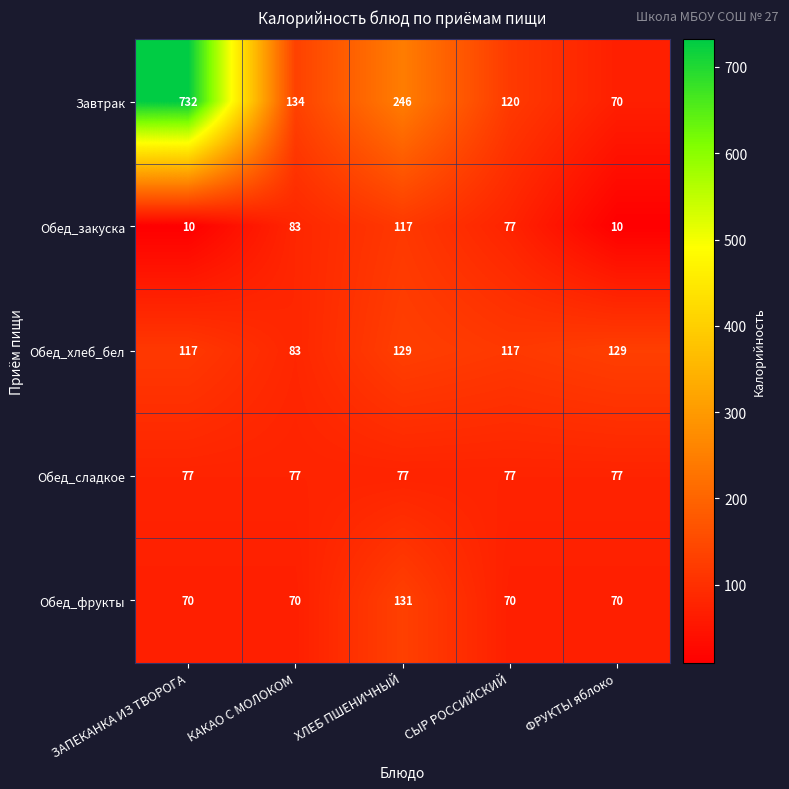

Reading left to right, what are all the values shown in this chart?

Завтрак: ЗАПЕКАНКА ИЗ ТВОРОГА=732	КАКАО С МОЛОКОМ=134	ХЛЕБ ПШЕНИЧНЫЙ=246	СЫР РОССИЙСКИЙ=120	ФРУКТЫ яблоко=70
Обед_закуска: ЗАПЕКАНКА ИЗ ТВОРОГА=10	КАКАО С МОЛОКОМ=83	ХЛЕБ ПШЕНИЧНЫЙ=117	СЫР РОССИЙСКИЙ=77	ФРУКТЫ яблоко=10
Обед_хлеб_бел: ЗАПЕКАНКА ИЗ ТВОРОГА=117	КАКАО С МОЛОКОМ=83	ХЛЕБ ПШЕНИЧНЫЙ=129	СЫР РОССИЙСКИЙ=117	ФРУКТЫ яблоко=129
Обед_сладкое: ЗАПЕКАНКА ИЗ ТВОРОГА=77	КАКАО С МОЛОКОМ=77	ХЛЕБ ПШЕНИЧНЫЙ=77	СЫР РОССИЙСКИЙ=77	ФРУКТЫ яблоко=77
Обед_фрукты: ЗАПЕКАНКА ИЗ ТВОРОГА=70	КАКАО С МОЛОКОМ=70	ХЛЕБ ПШЕНИЧНЫЙ=131	СЫР РОССИЙСКИЙ=70	ФРУКТЫ яблоко=70